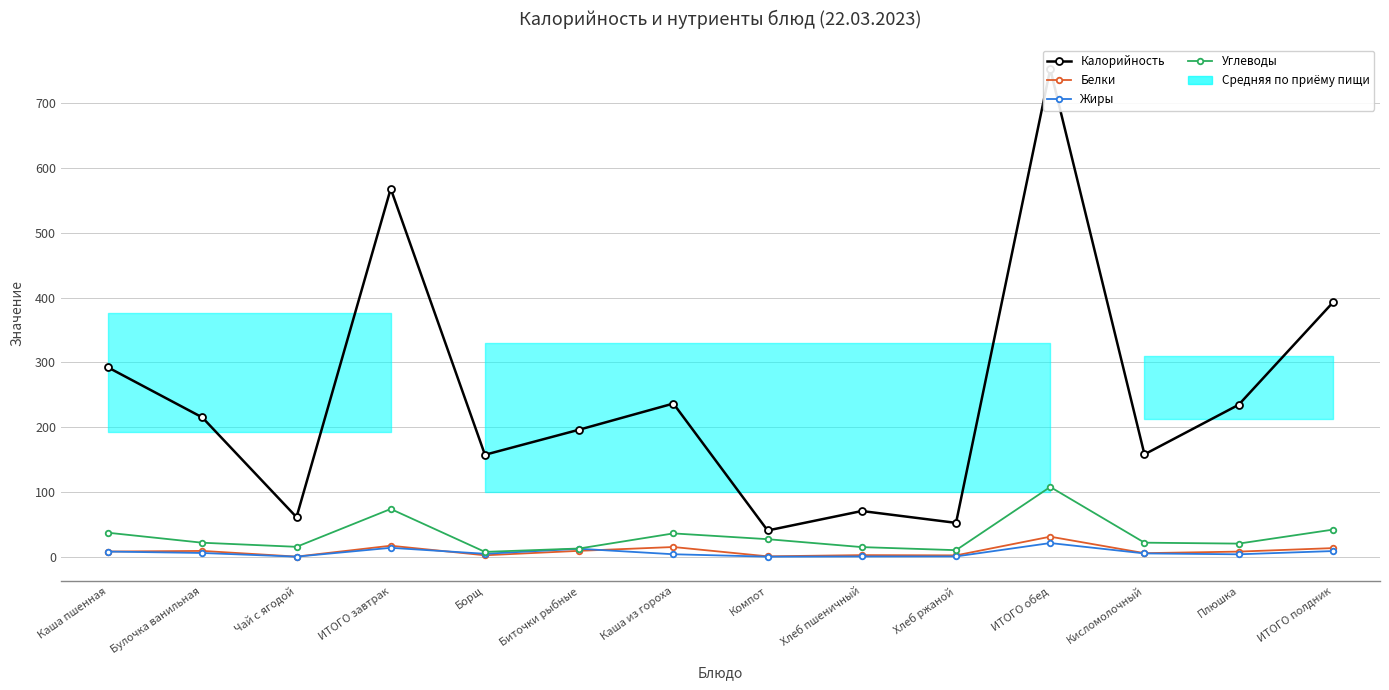

Which category has the highest value in the Белки series?

ИТОГО обед